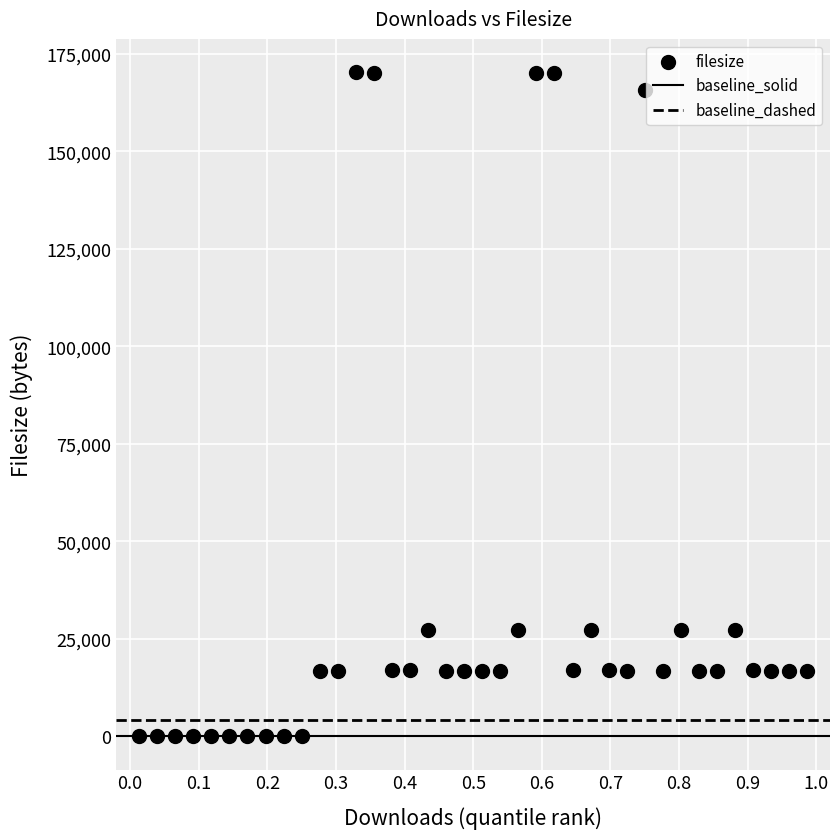

What is the range of Y values (max minus min)?

170260